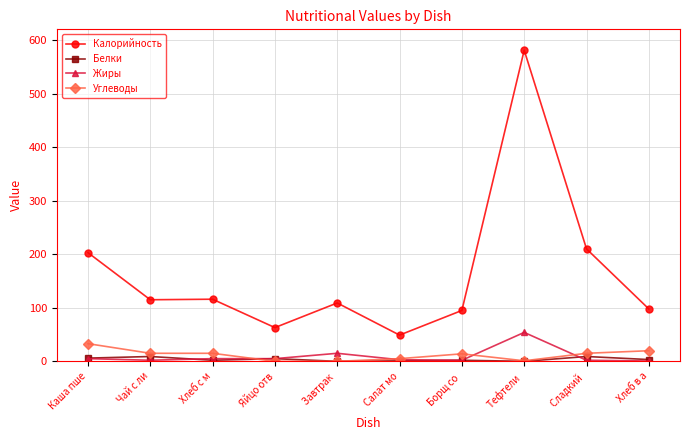

Count the number of categories in the chart.

10